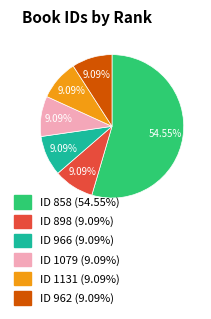

How many segments does this pie chart have?

6